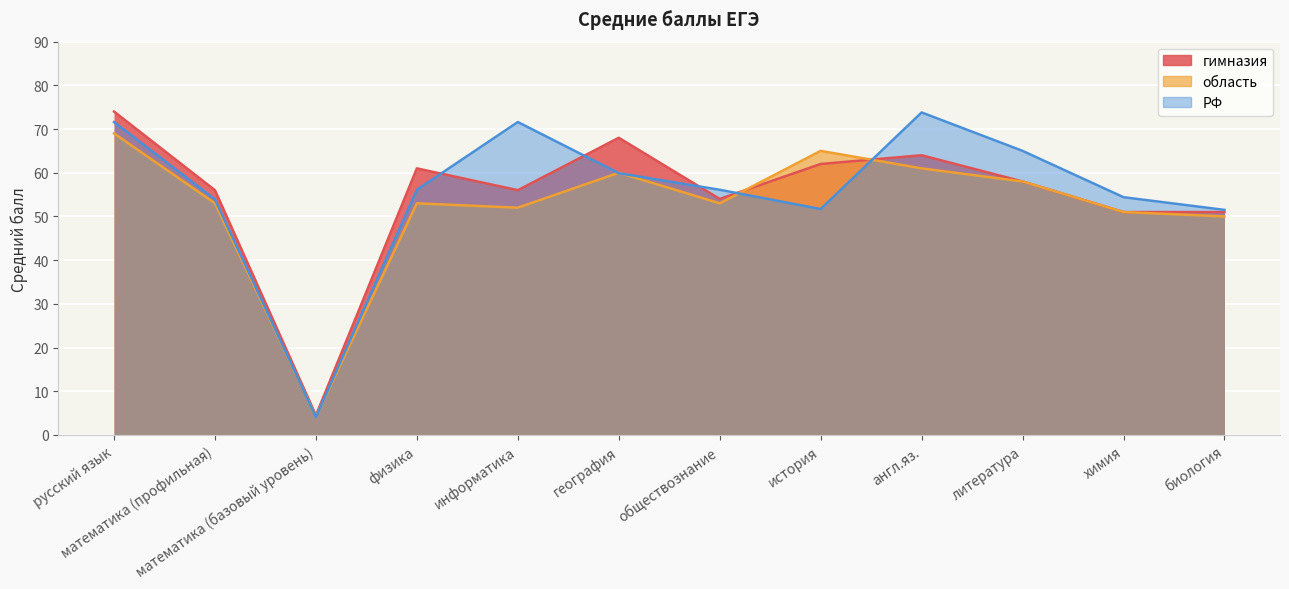

What is the sum of all РФ values?

669.7